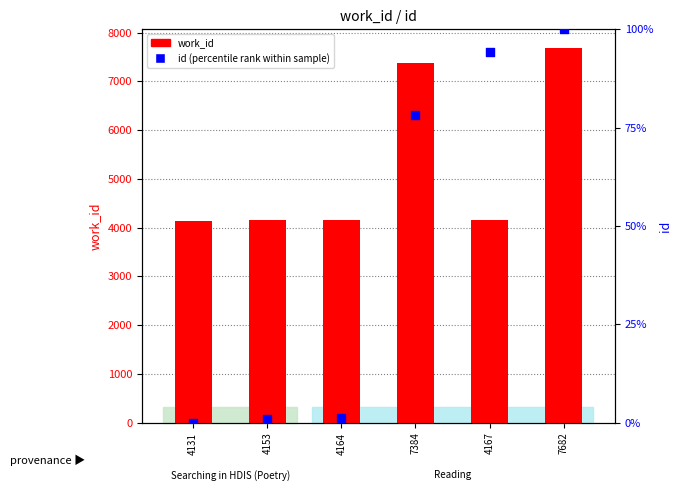

What is the total value across all series at 7384?

7462.3